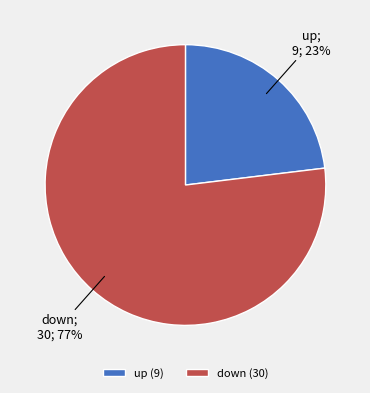

How many slices are in this pie chart?

2